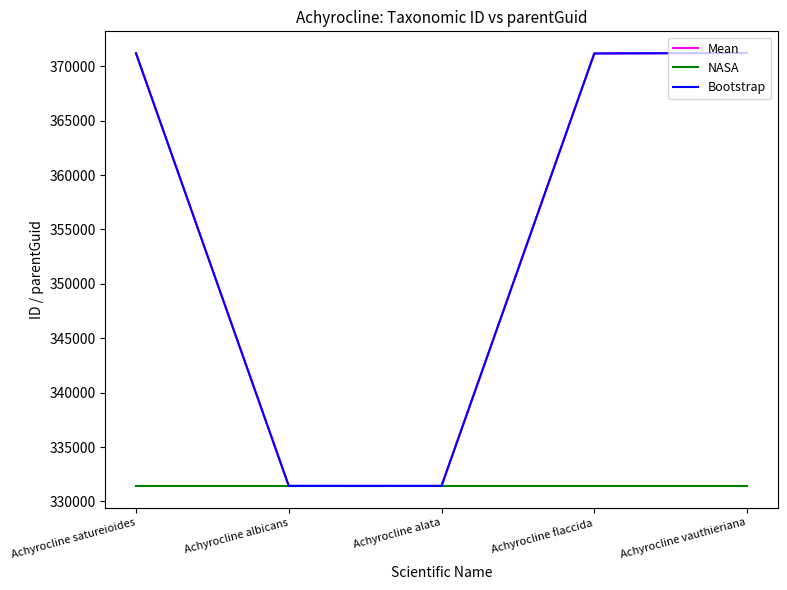

True or false: Bootstrap and Mean cross at least once.

False